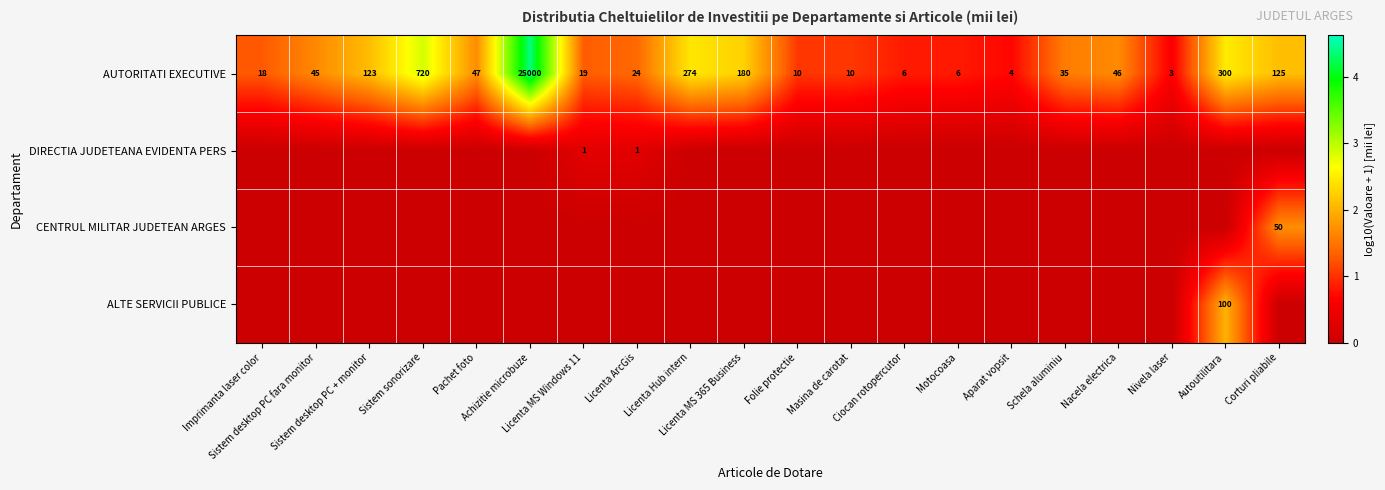

The value of AUTORITATI EXECUTIVE at Licenta MS 365 Business is 2.3. True or false?

True